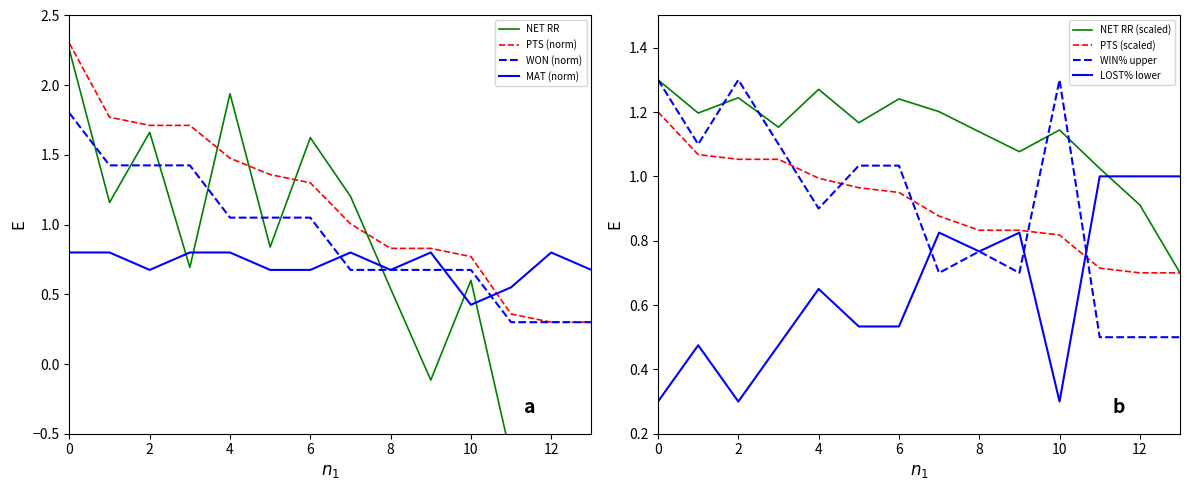

What is the smallest value displayed?

-4.1